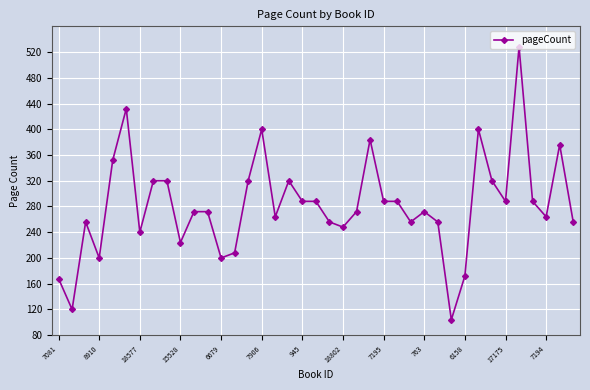

Does the chart have visible grid lines?

Yes